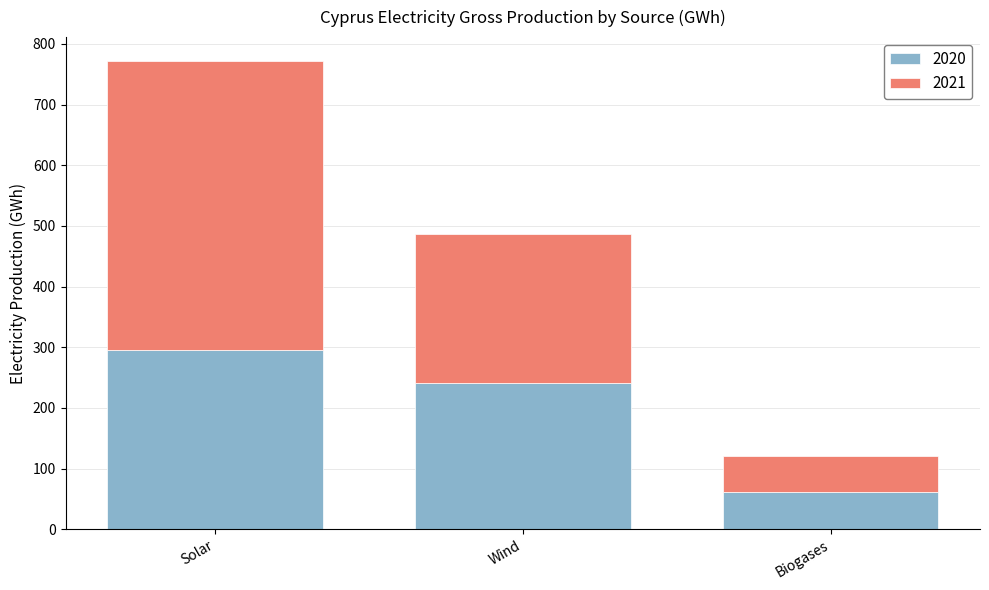

Is it true that 2020 equals 323.4 at Wind?

False